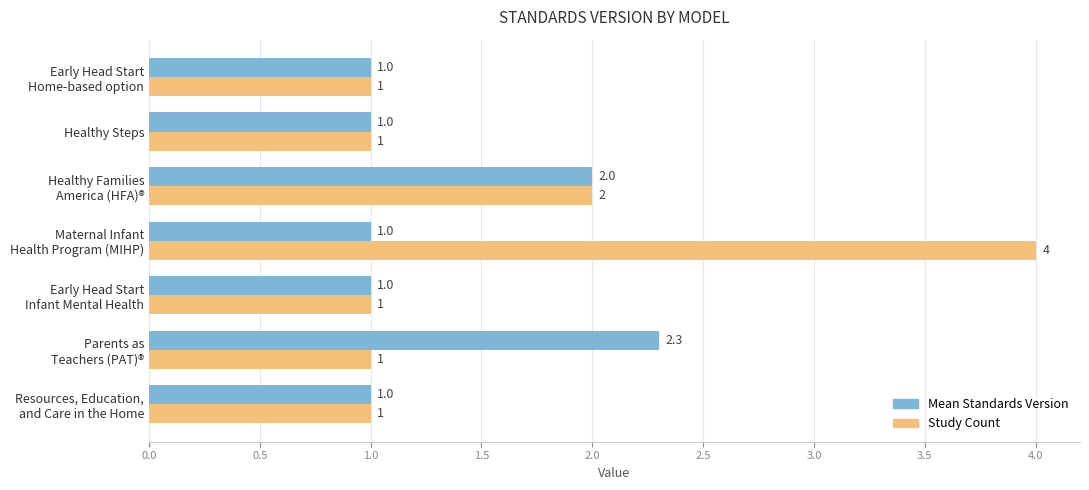

What is the smallest value displayed?

1.0